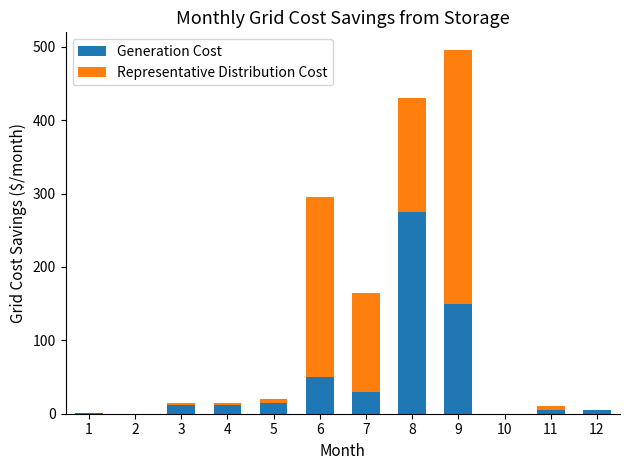

Is it true that Generation Cost equals 5 at 11?

True